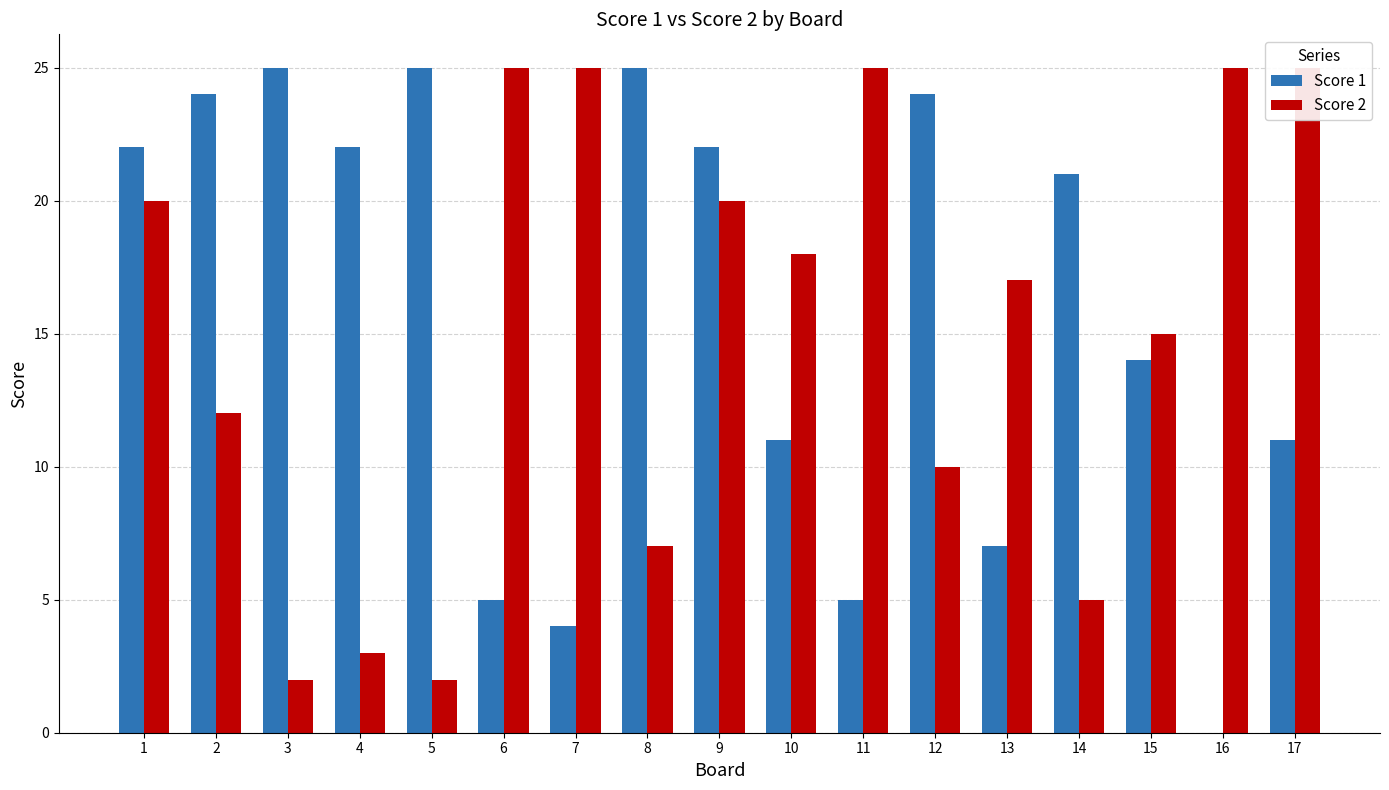

Reading right to left, what are all the values shown in this chart?

Score 1: 17=11	16=0	15=14	14=21	13=7	12=24	11=5	10=11	9=22	8=25	7=4	6=5	5=25	4=22	3=25	2=24	1=22
Score 2: 17=25	16=25	15=15	14=5	13=17	12=10	11=25	10=18	9=20	8=7	7=25	6=25	5=2	4=3	3=2	2=12	1=20